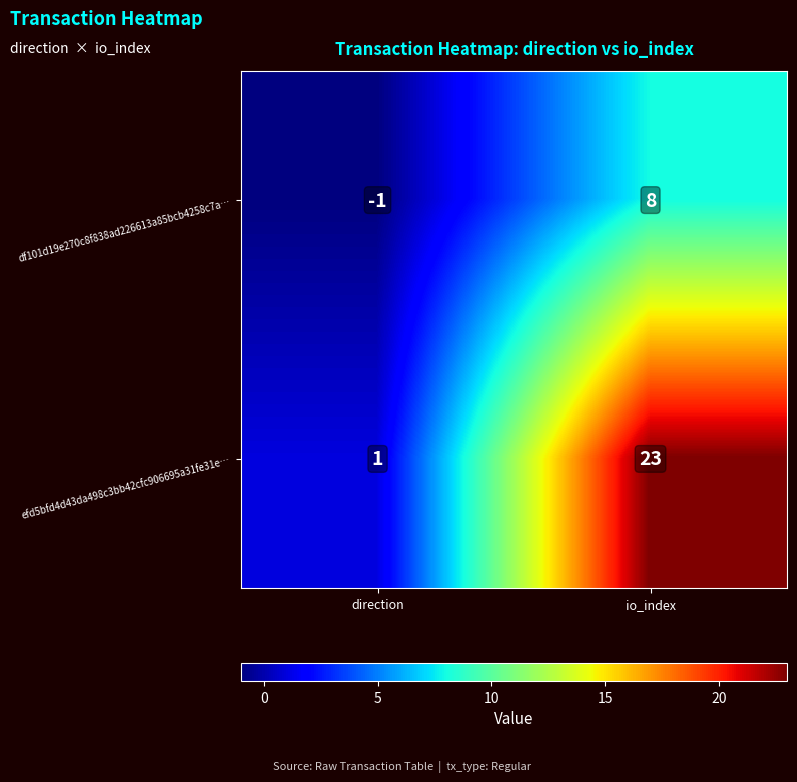

Reading left to right, extract all data points from this chart.

df101d19e270c8f838ad226613a85bcb4258c7a…: direction=-1	io_index=8
efd5bfd4d43da498c3bb42cfc906695a31fe31e…: direction=1	io_index=23